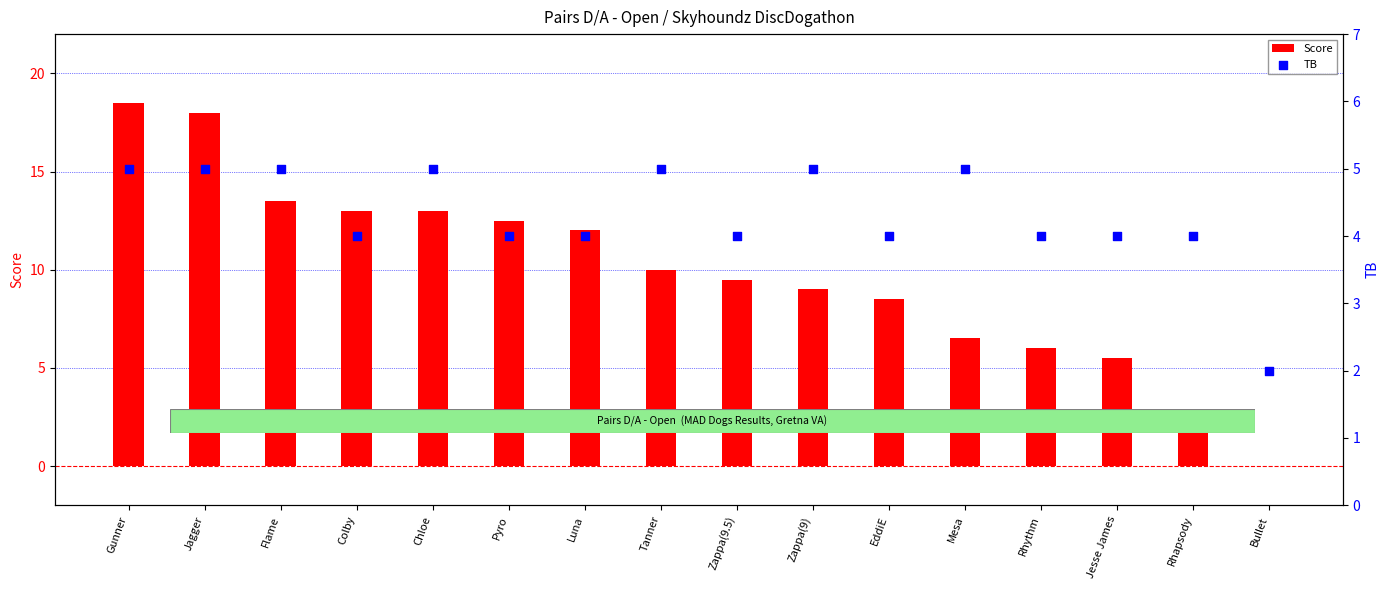

At which category is the sum across all series the highest?

Gunner